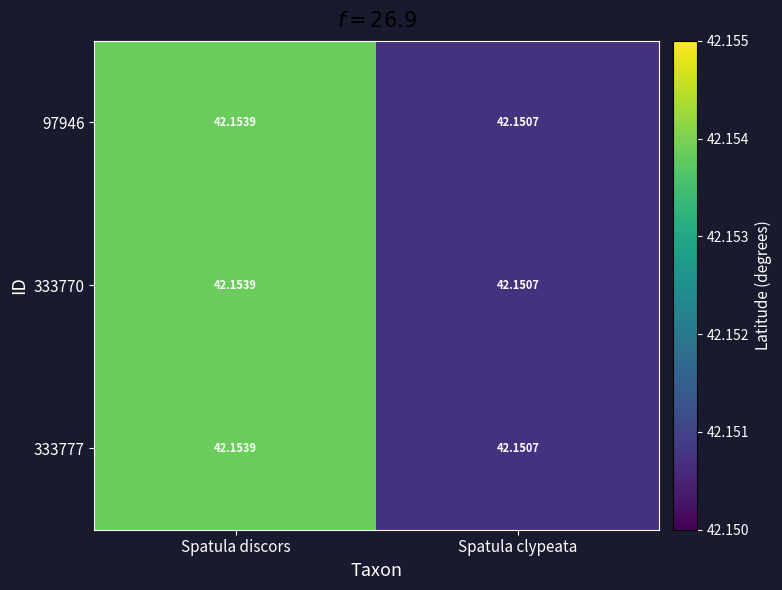

At which category is the sum across all series the highest?

Spatula discors